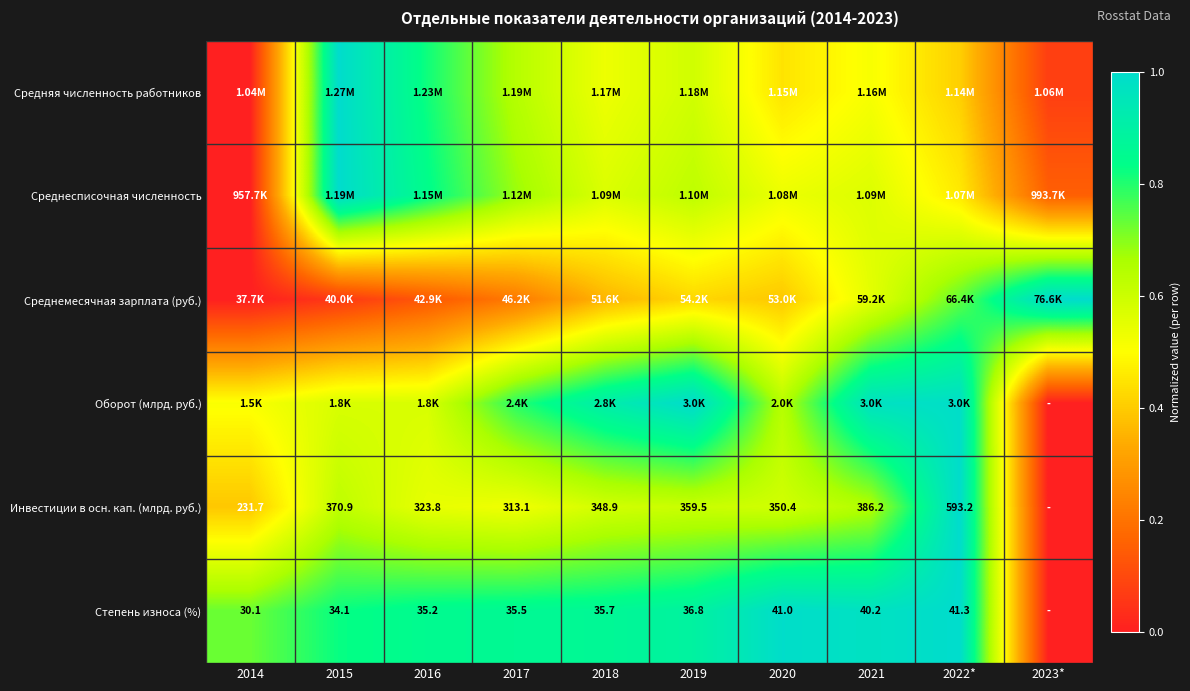

List the series in order of their peak value, lowest first.

Средняя численность работников, Среднесписочная численность, Среднемесячная зарплата (руб.), Оборот (млрд. руб.), Инвестиции в осн. кап. (млрд. руб.), Степень износа (%)